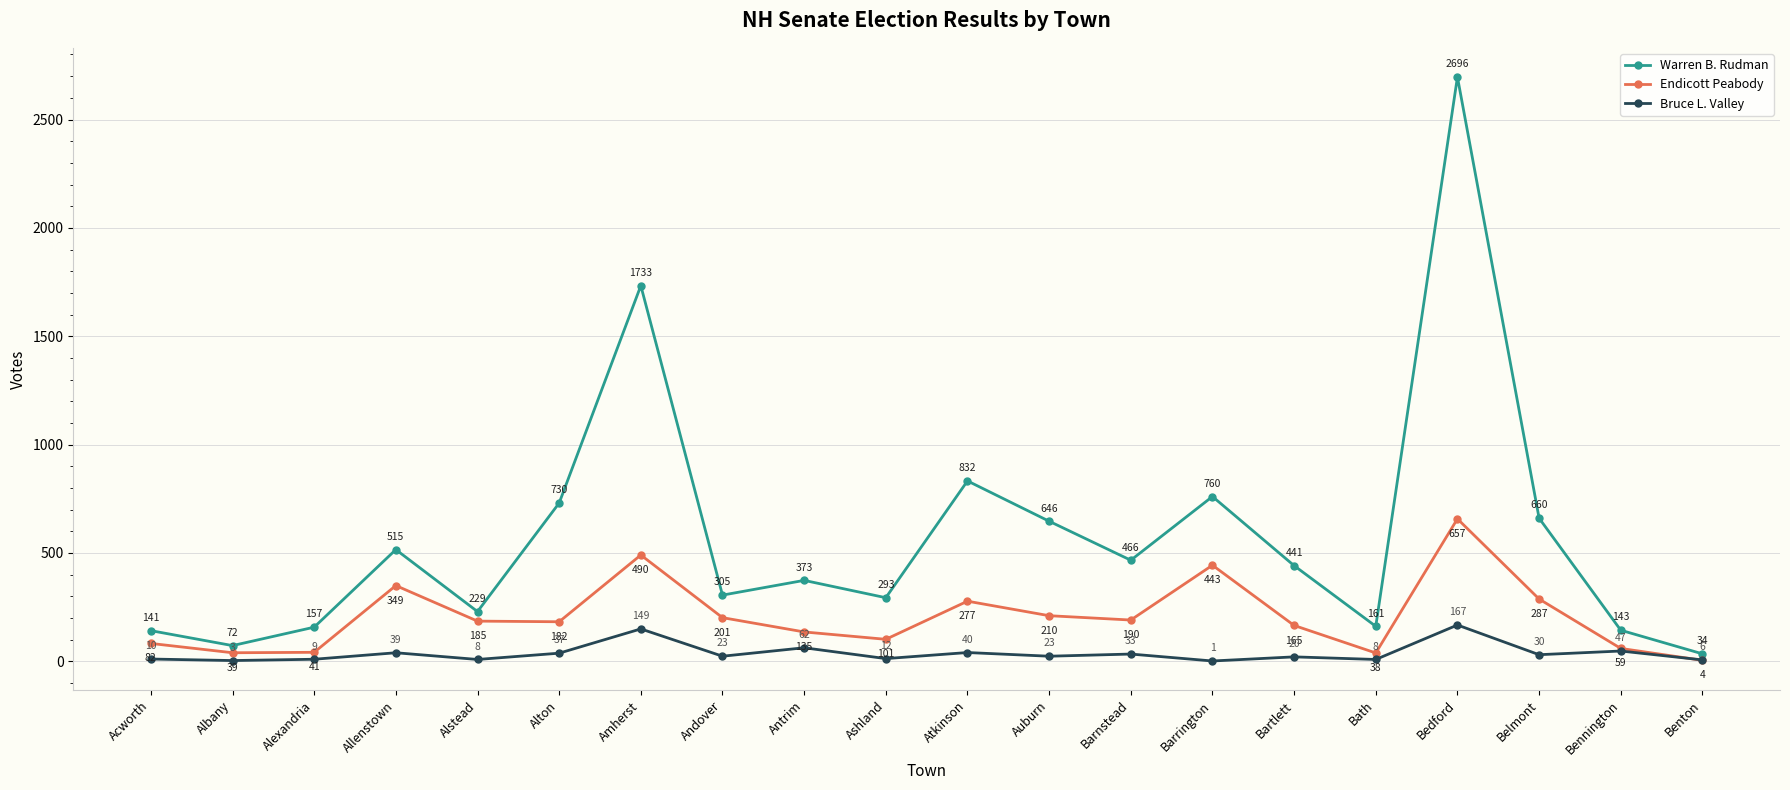

What is the total value across all series at Ashland?

406